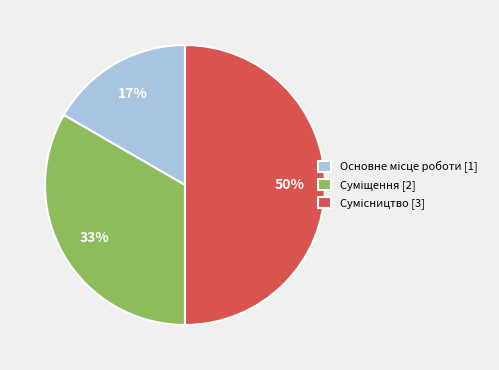

To the nearest percent, what is the average slice percentage?

33%